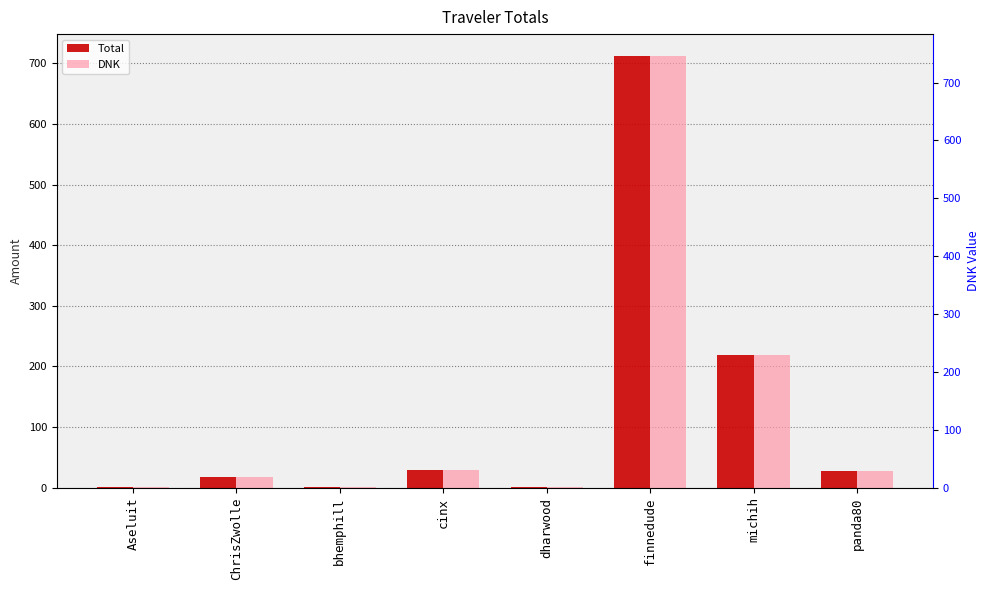

Which series has the largest range (max minus min)?

Total